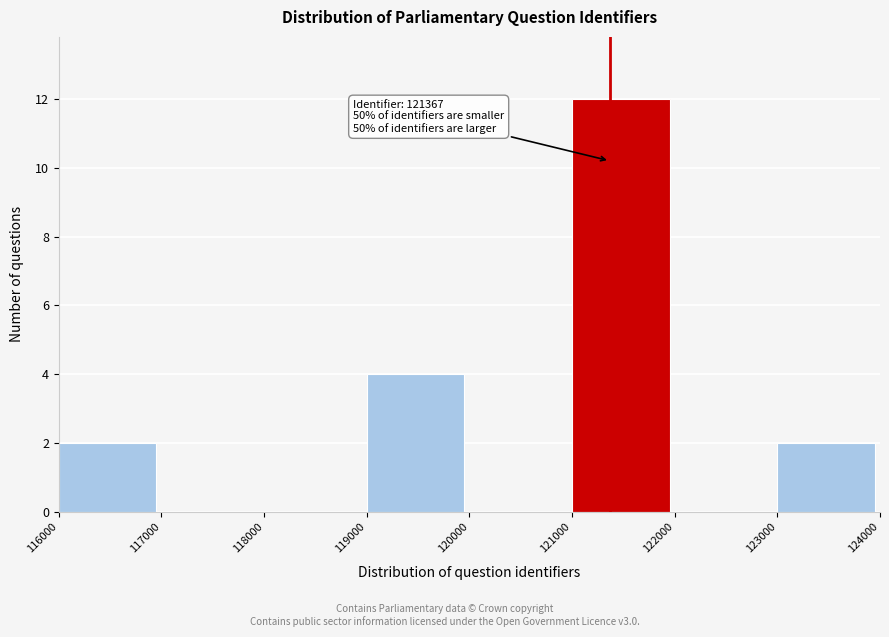

Which range on the x-axis has the tallest bar?

121000 to 122000